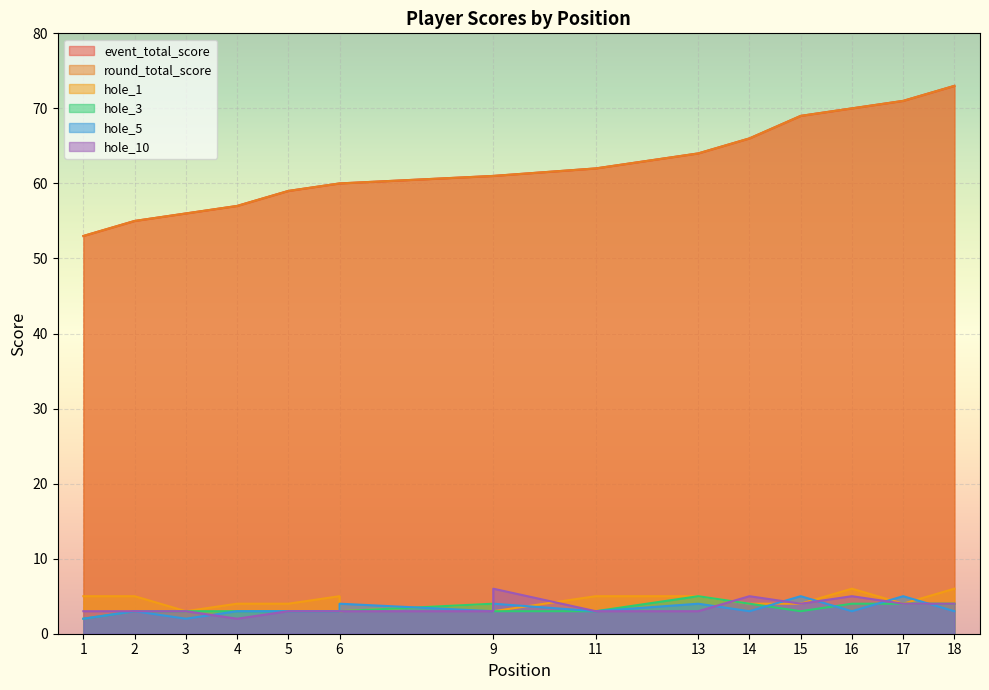

Is it true that hole_3 equals 5 at 6?

False